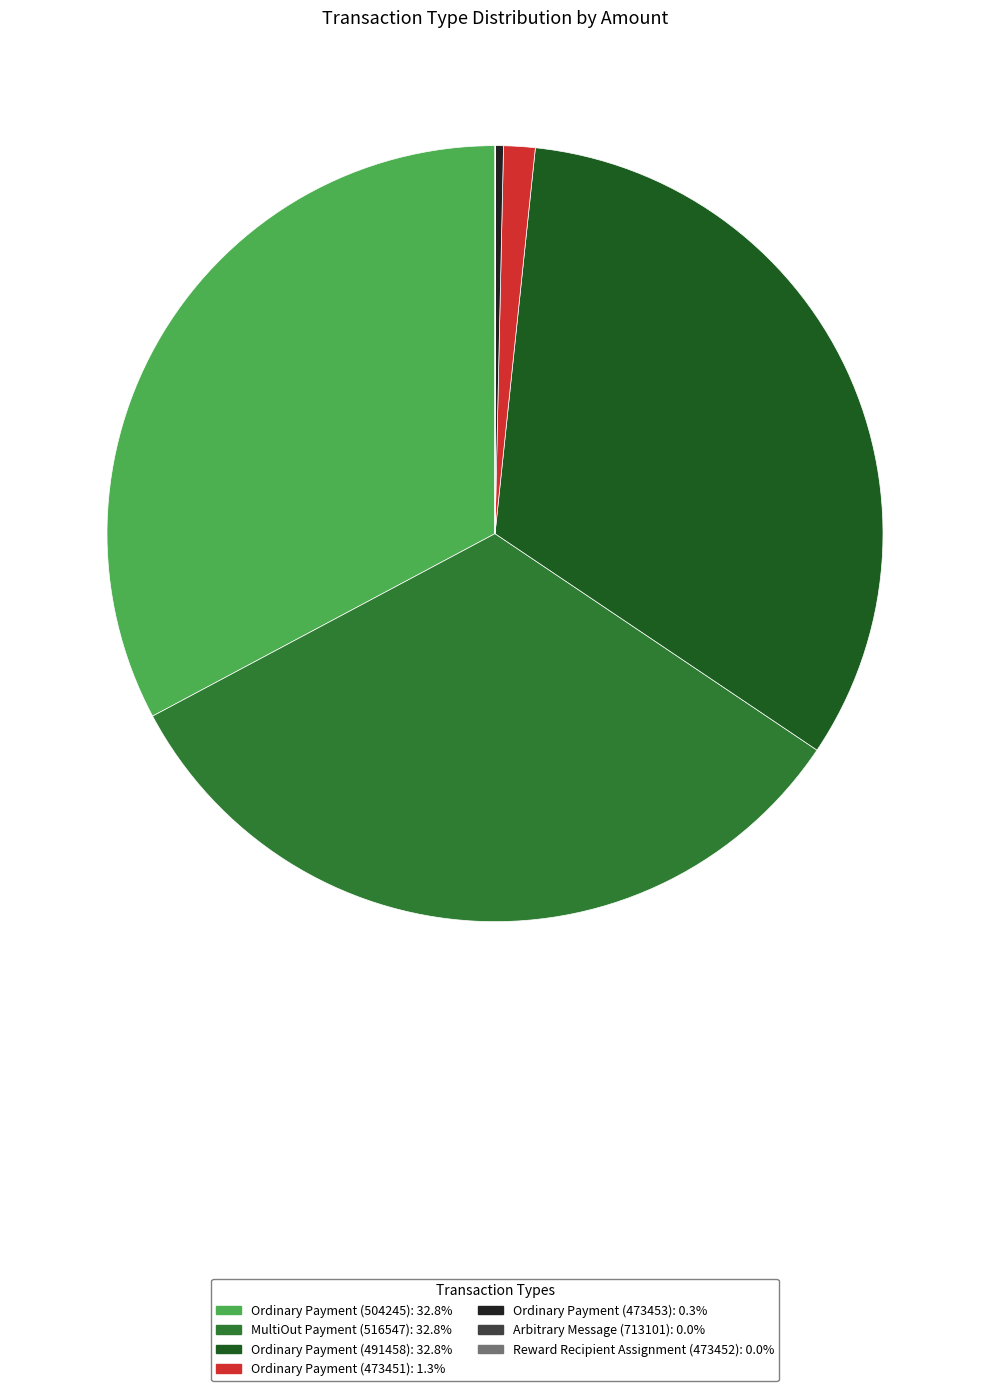

True or false: Ordinary Payment (473453) accounts for 12% of the total.

False